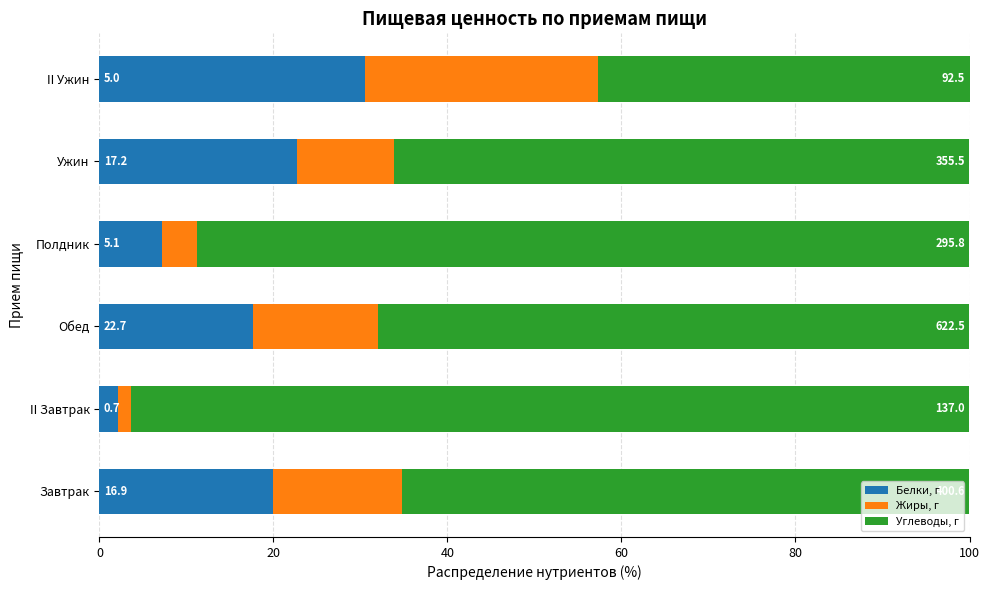

Reading left to right, extract all data points from this chart.

Белки, г: 20.0	2.1	17.7	7.2	22.7	30.5
Жиры, г: 14.8	1.5	14.4	4.0	11.2	26.8
Углеводы, г: 65.2	96.4	68.0	88.8	66.1	42.7